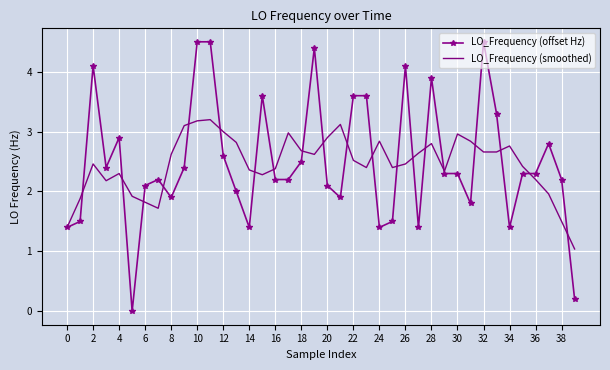

What is the average value of the LO_Frequency (offset Hz) series?

2.5